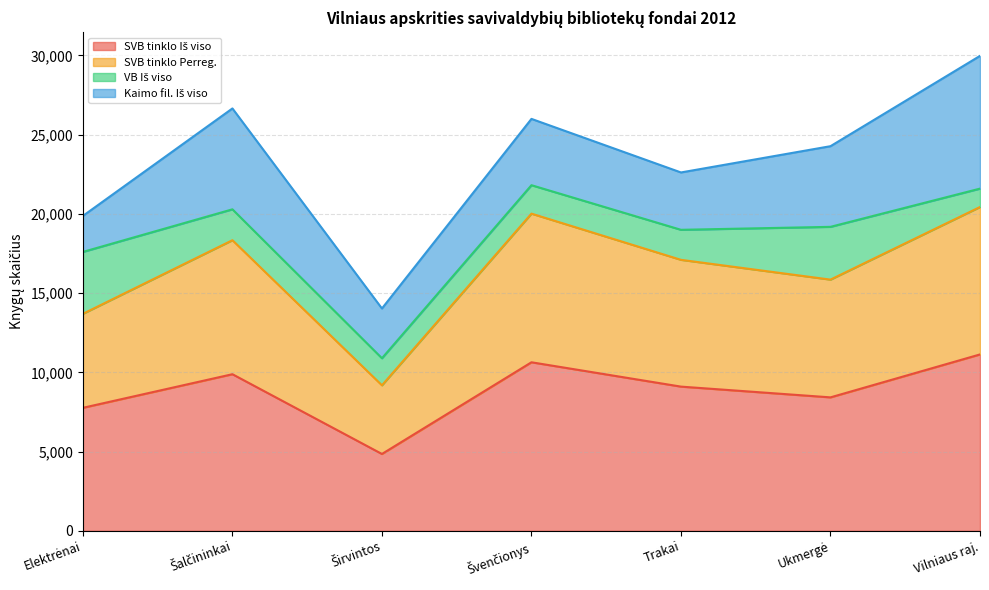

Where is the first local minimum for SVB tinklo Iš viso?

Širvintos